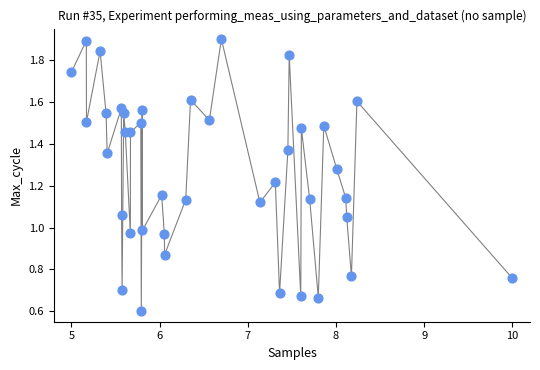

What is the range of X values (max minus min)?

5.0